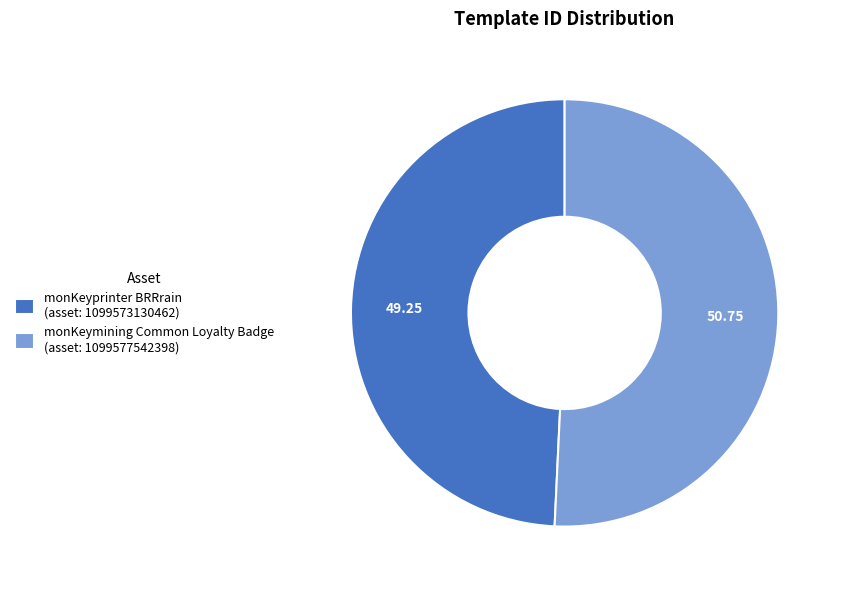

What is the smallest slice in the pie chart?

monKeyprinter BRRrain